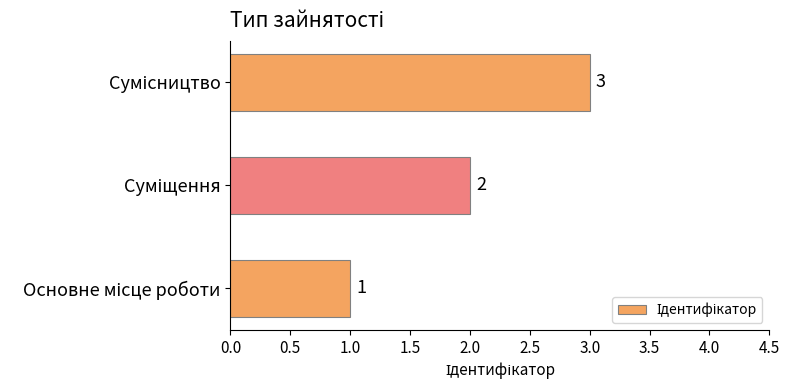

How many values are between 1 and 3?

3